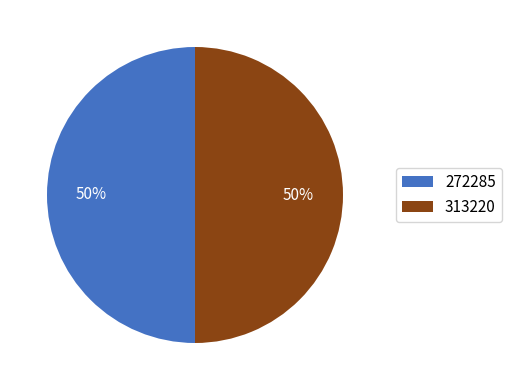

To the nearest percent, what is the average slice percentage?

50%